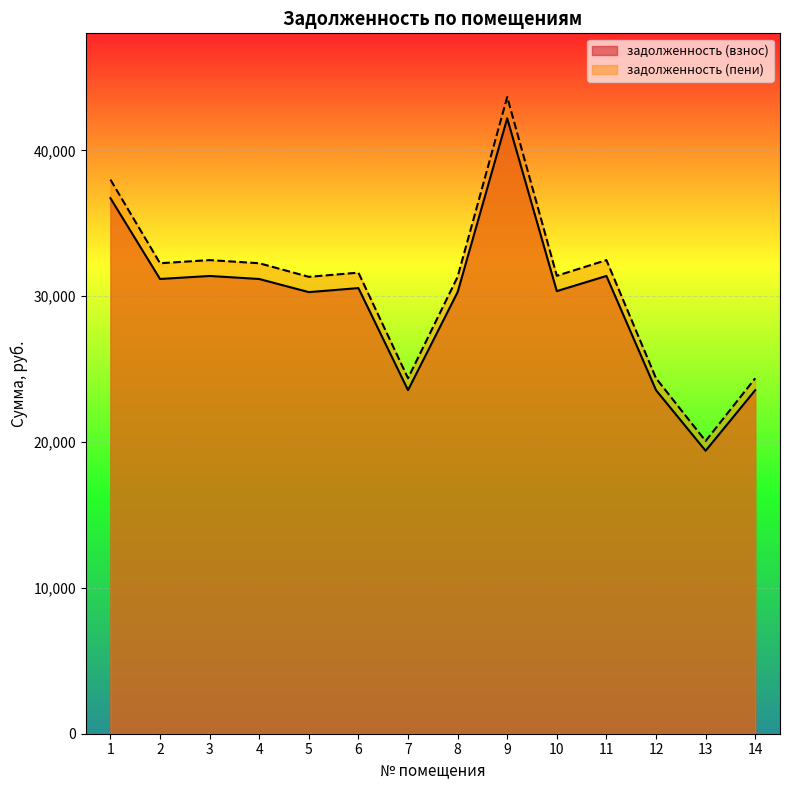

Is the value of задолженность (пени) at 12 greater than the value of задолженность (взнос) at 8?

No